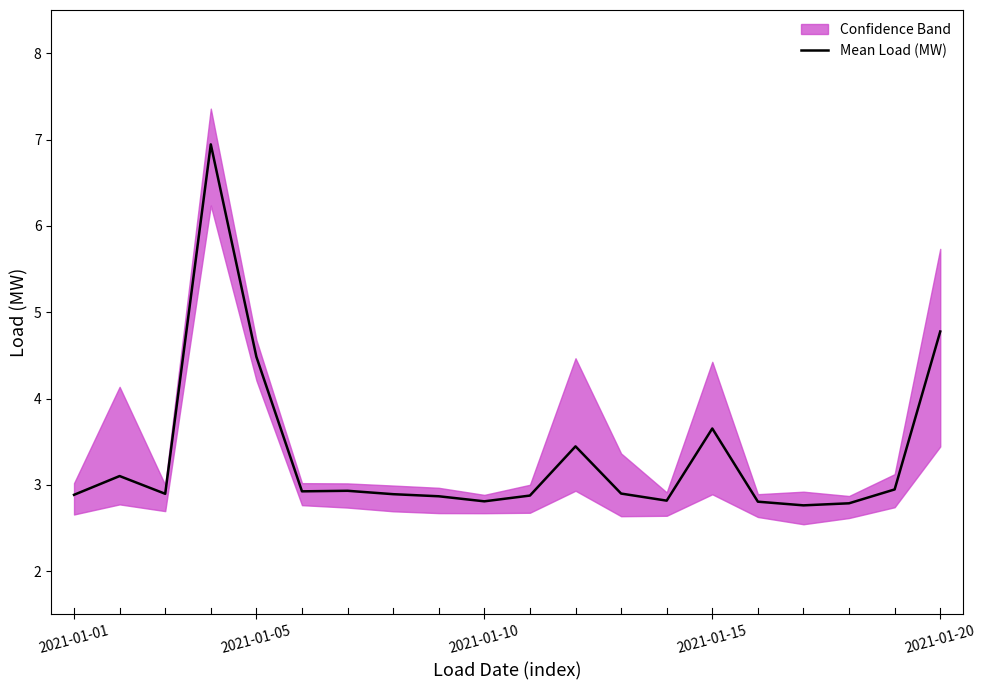

What is the ratio of the value at 7 to the value at 5?

1.0